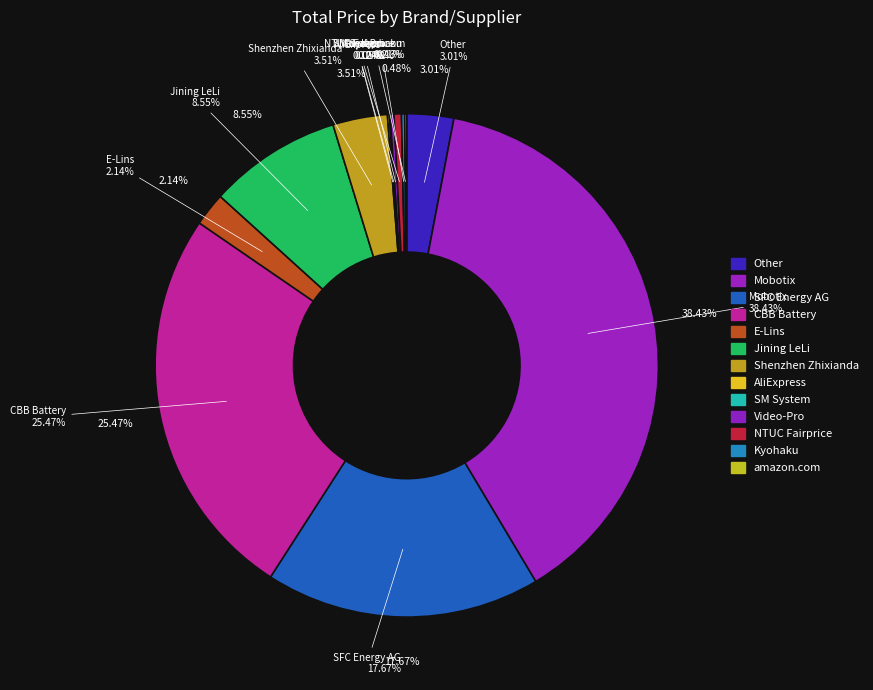

What is the smallest slice in the pie chart?

SM System